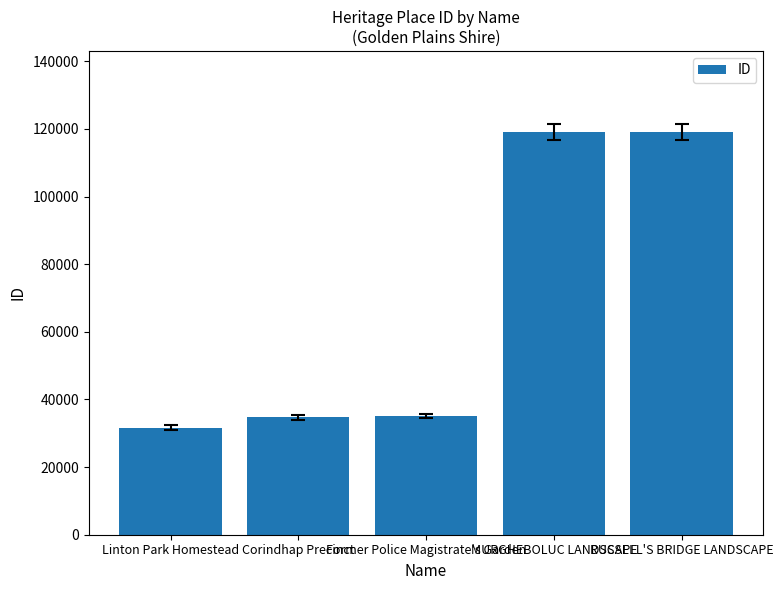

The chart shows a value of 119200 at MURGHEBOLUC LANDSCAPE. True or false?

True